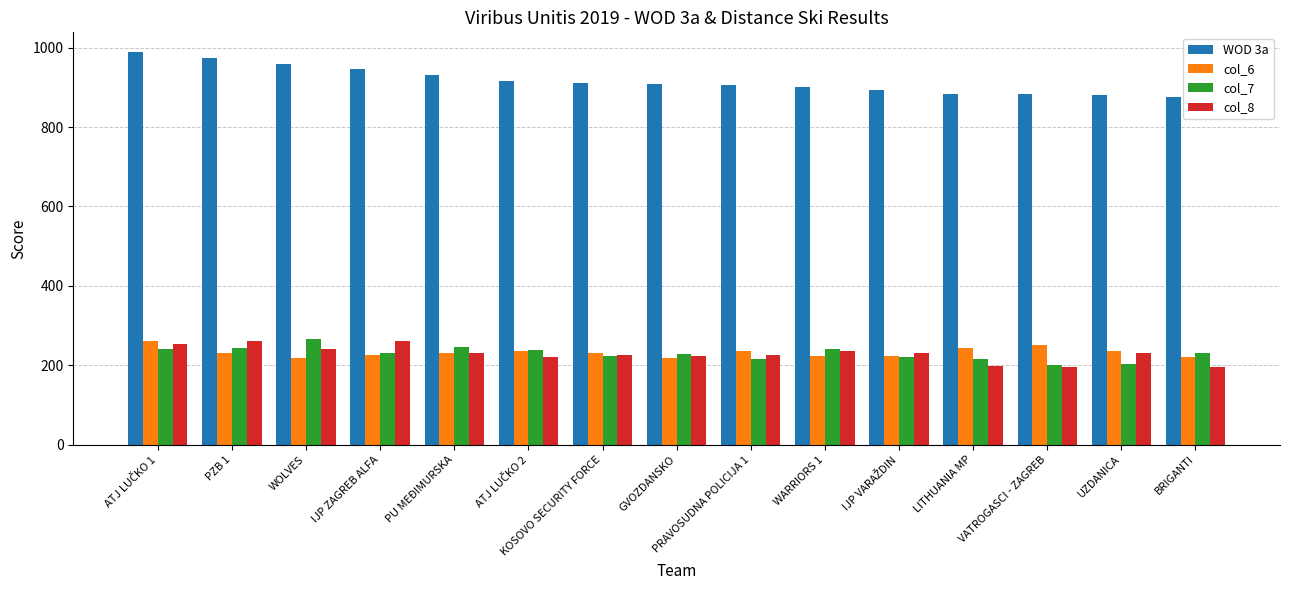

The value of col_7 at PRAVOSUDNA POLICIJA 1 is 284. True or false?

False